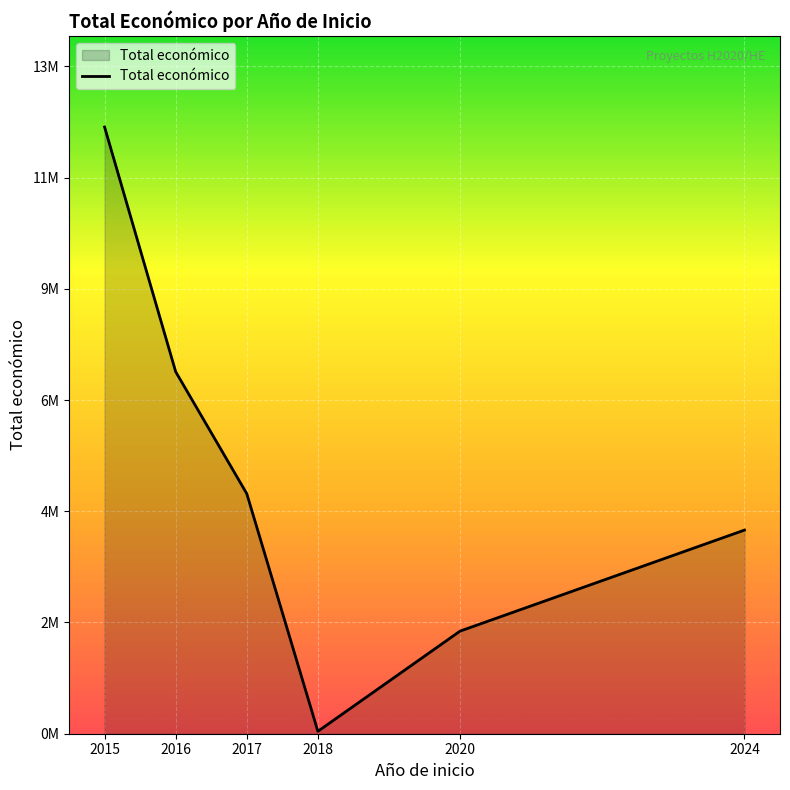

What is the smallest value displayed?

50000